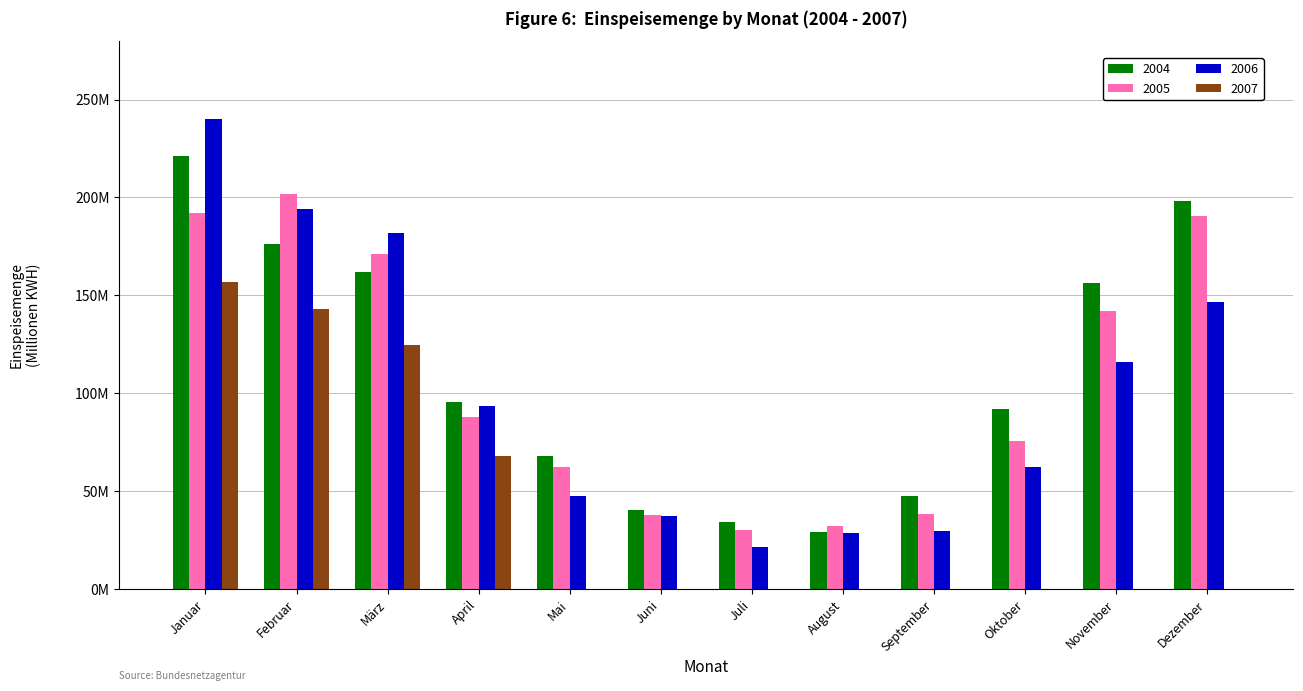

Reading right to left, extract all data points from this chart.

2004: Dezember=198.0	November=156.1	Oktober=91.6	September=47.6	August=29.1	Juli=34.0	Juni=40.4	Mai=68.0	April=95.3	März=161.8	Februar=176.1	Januar=220.9
2005: Dezember=190.4	November=142.2	Oktober=75.4	September=38.0	August=32.0	Juli=30.2	Juni=37.5	Mai=62.3	April=87.7	März=170.9	Februar=201.8	Januar=191.8
2006: Dezember=146.3	November=115.7	Oktober=62.4	September=29.6	August=28.6	Juli=21.5	Juni=37.1	Mai=47.5	April=93.3	März=181.8	Februar=194.2	Januar=239.9
2007: Dezember=0.0	November=0.0	Oktober=0.0	September=0.0	August=0.0	Juli=0.0	Juni=0.0	Mai=0.0	April=67.9	März=124.3	Februar=143.2	Januar=156.9